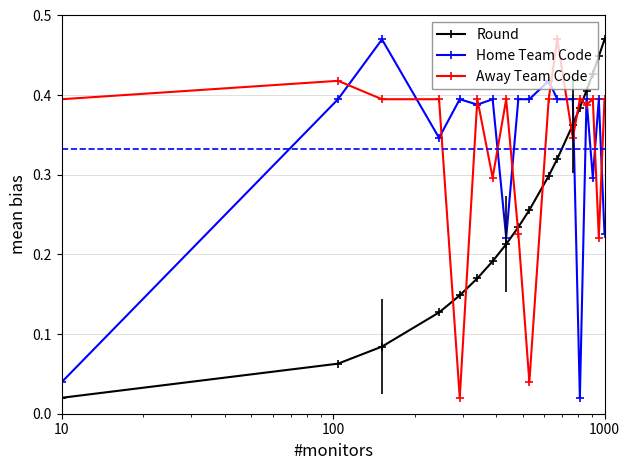

What is the sum of all Home Team Code values?

6.0